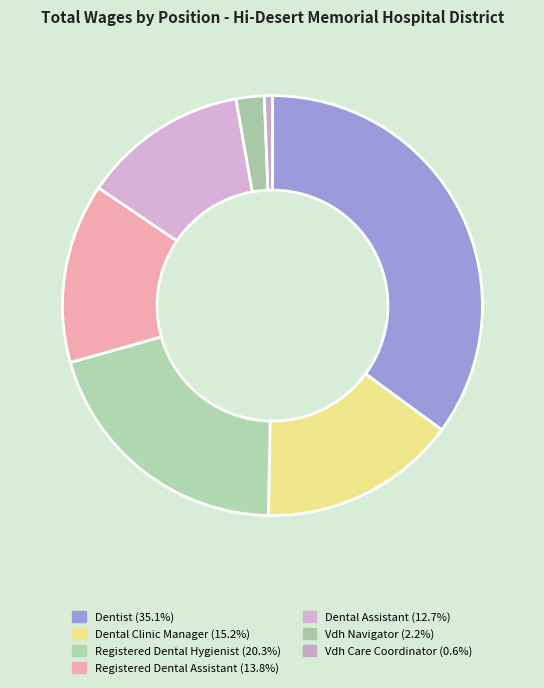

Count the number of slices in the pie.

7